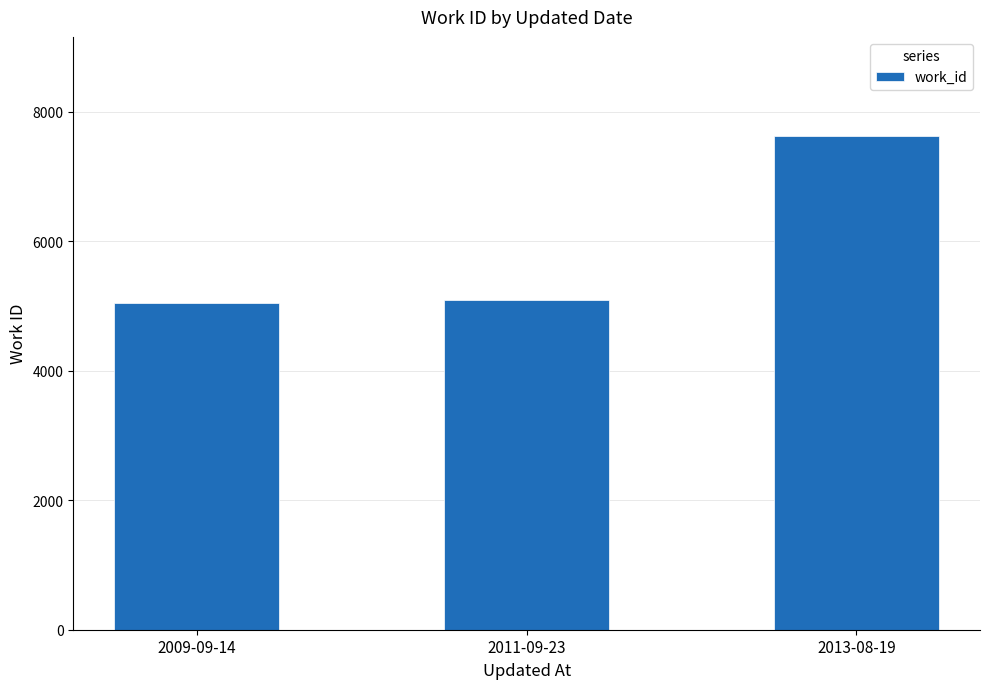

What is the maximum value shown in the chart?

7629